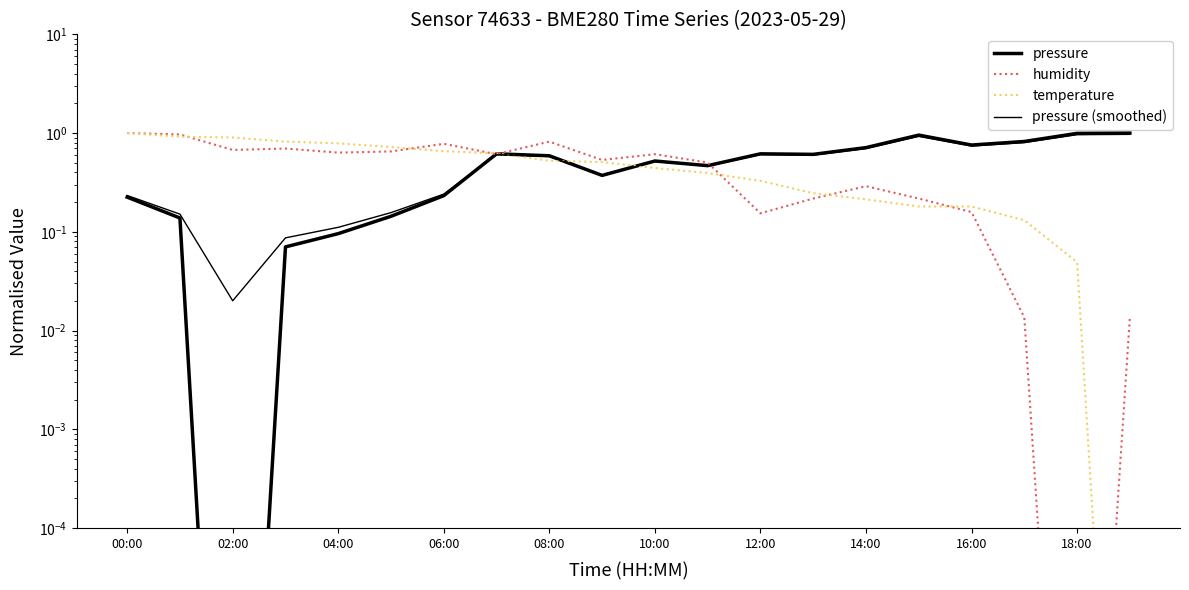

What is the label of the 20th point from the right?

00:00